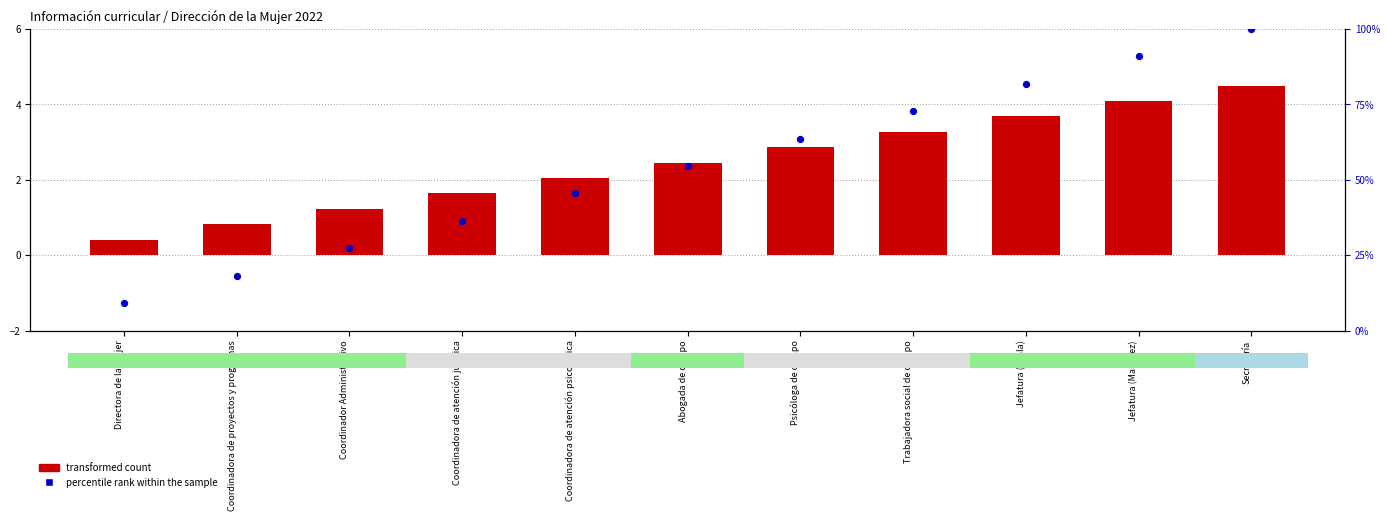

Which series reaches the maximum Y coordinate?

percentile rank within the sample